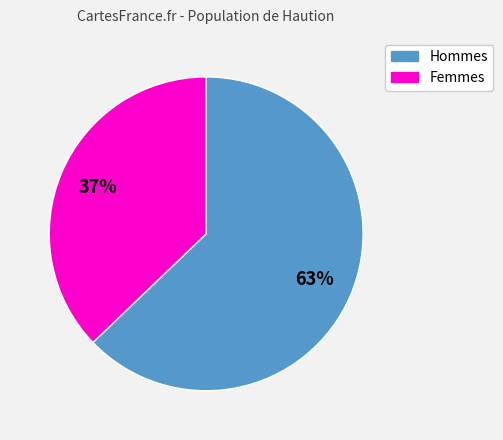

To the nearest percent, what is the difference between the largest and smallest slice percentages?

26%